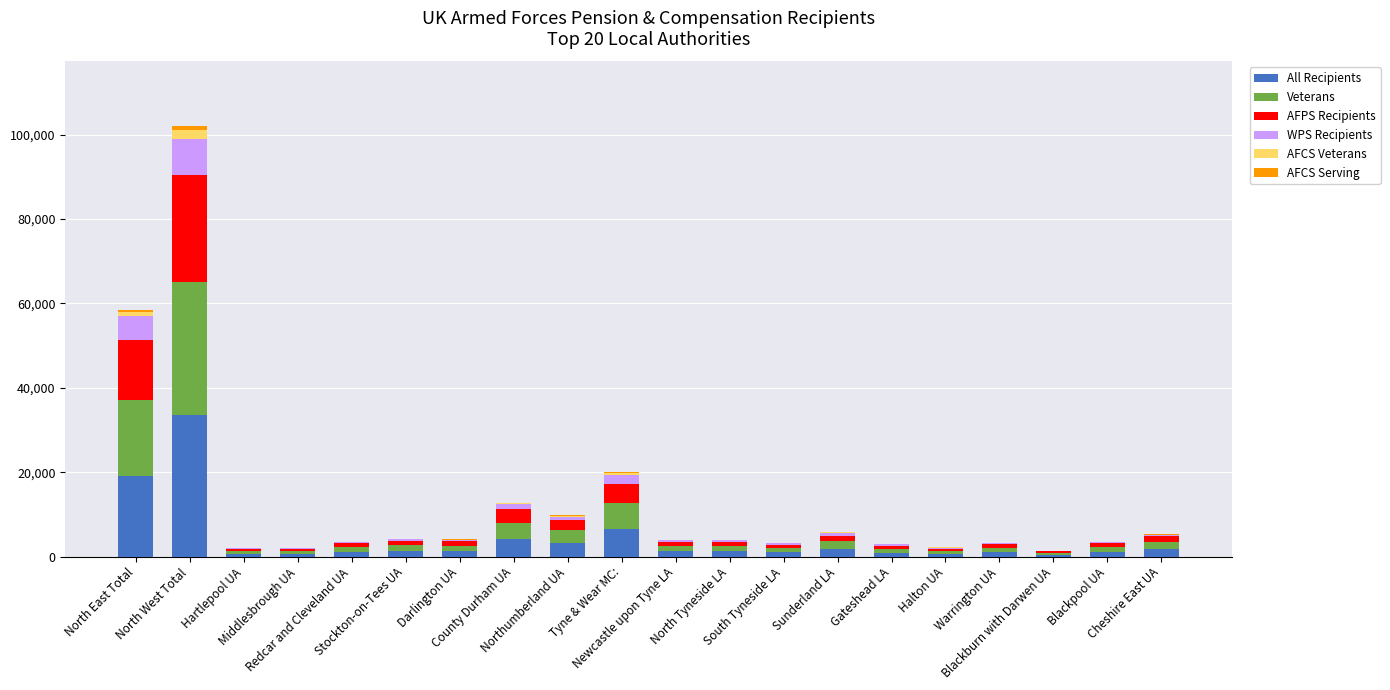

What is the highest value of the All Recipients series?

33512